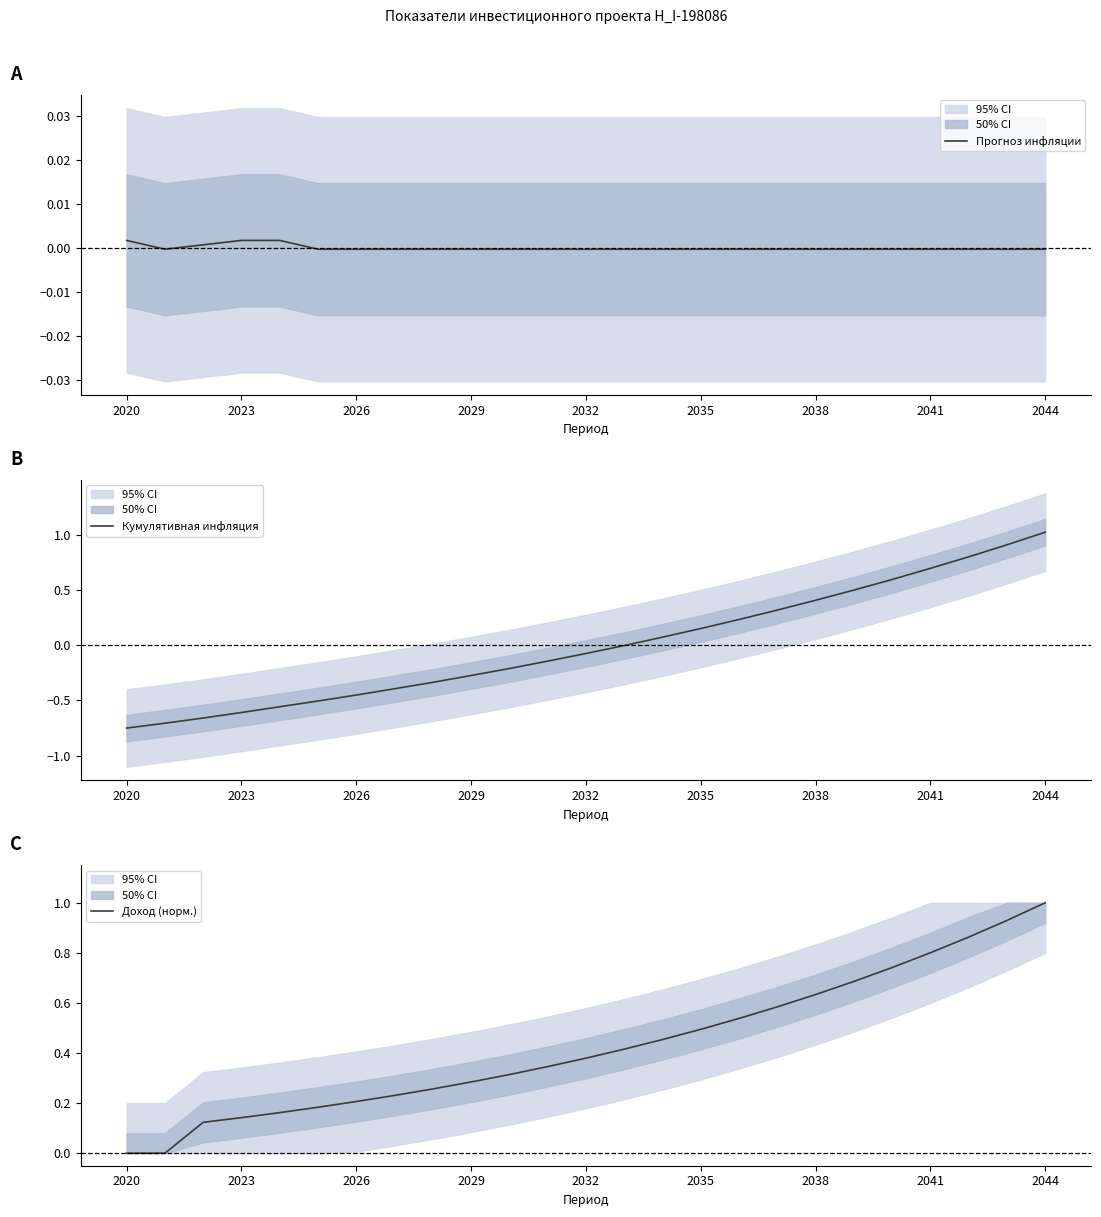

True or false: Доход (норм.) has a value of 0.1 at 16.

False